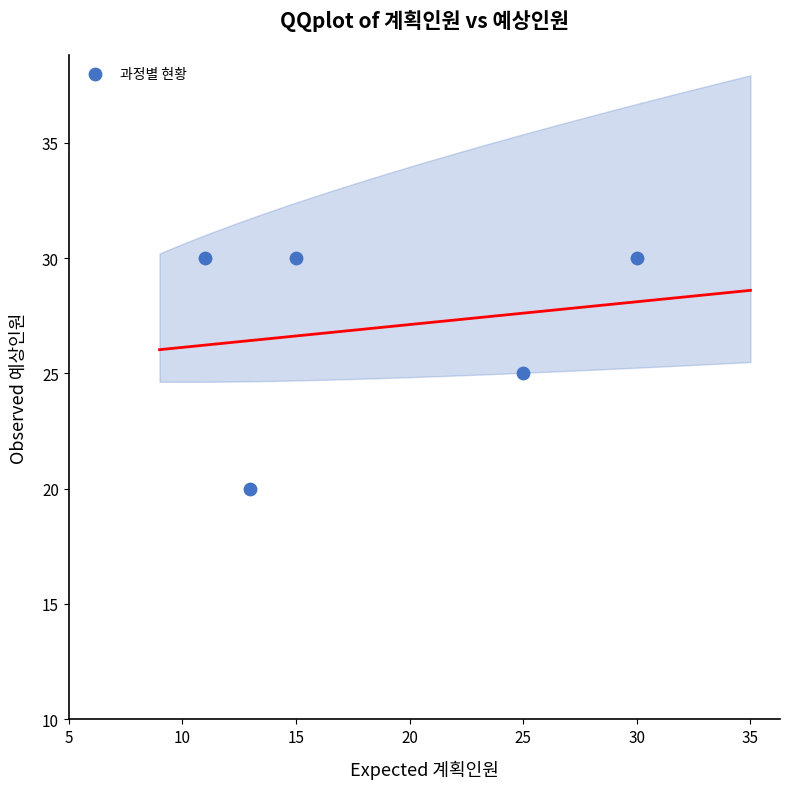

What is the range of X values (max minus min)?

19